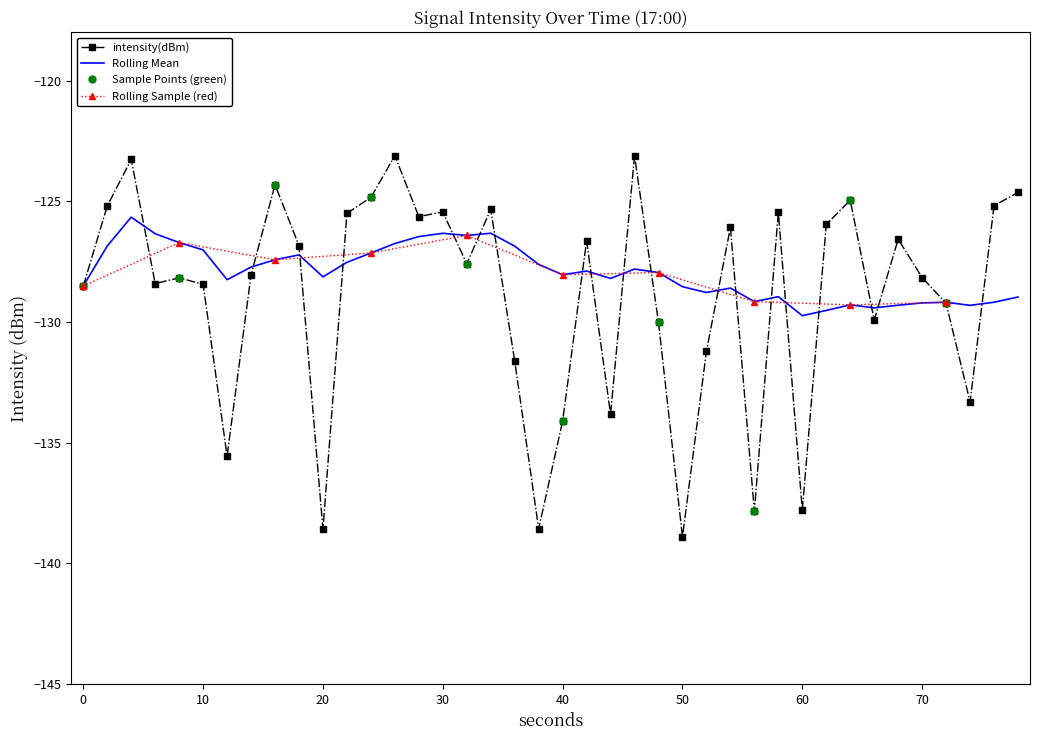

Does the chart have visible grid lines?

No